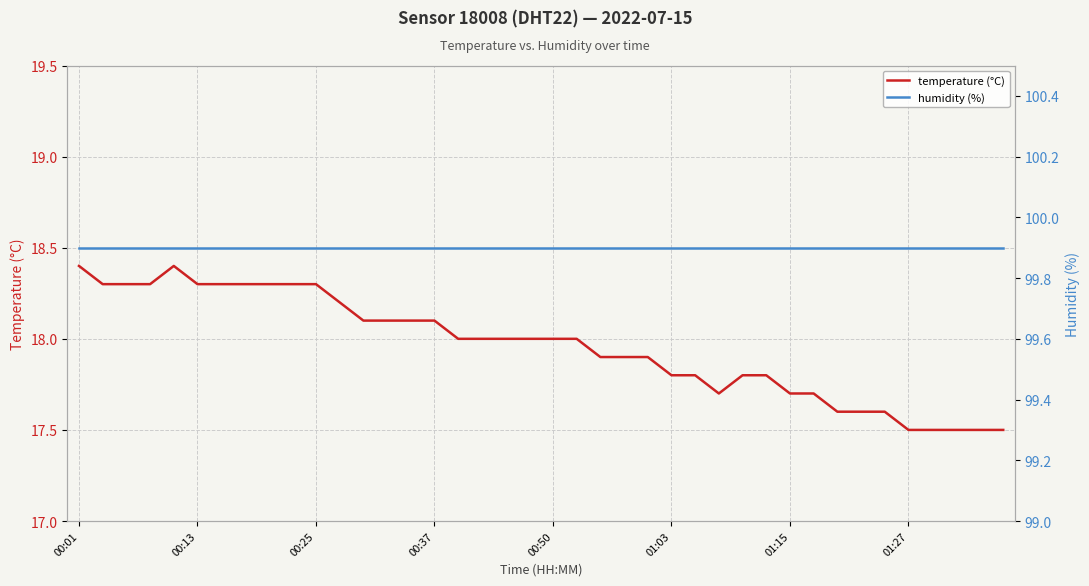

At how many categories does at least one series exceed 41?

40